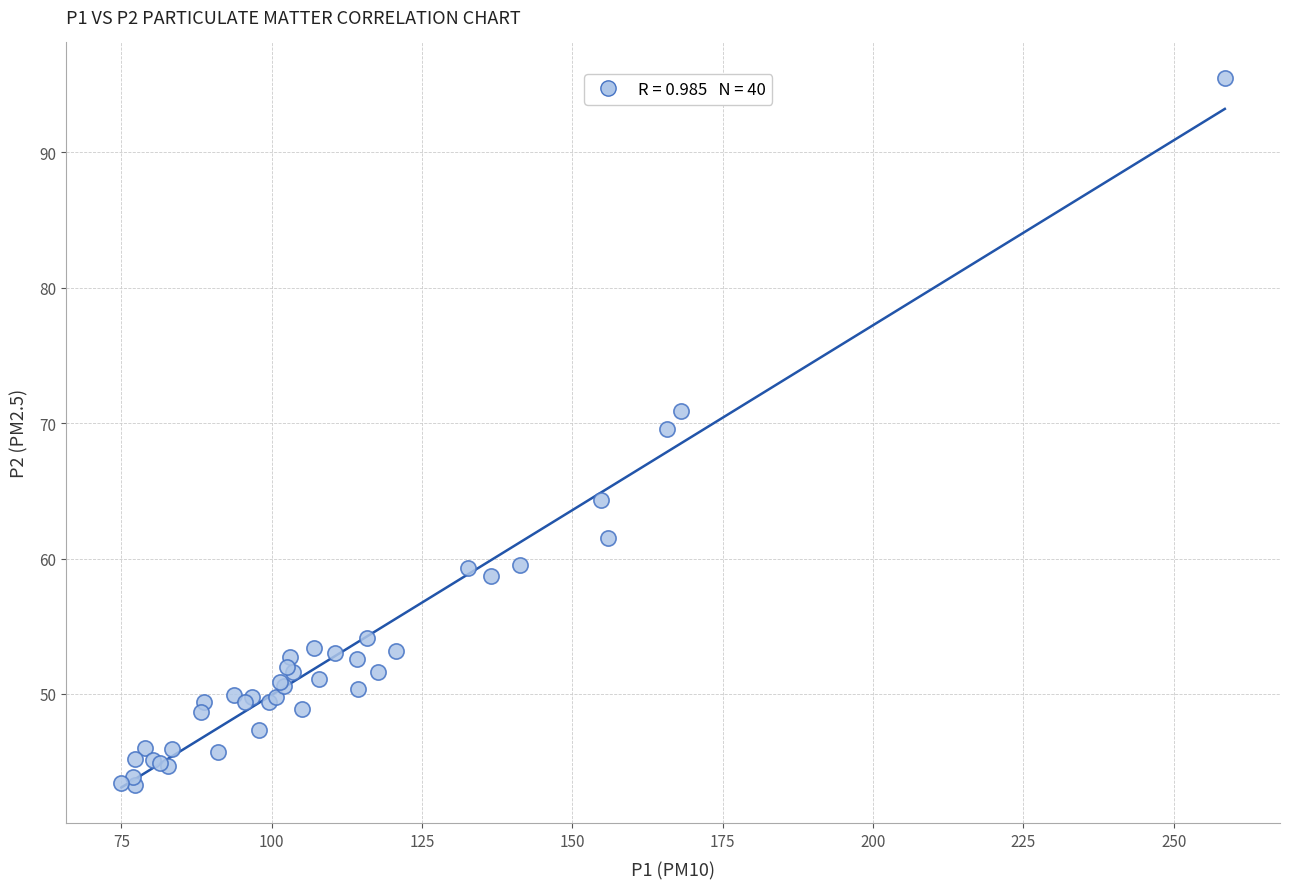

What Y value in the scatter plot is closest to 69?

69.6